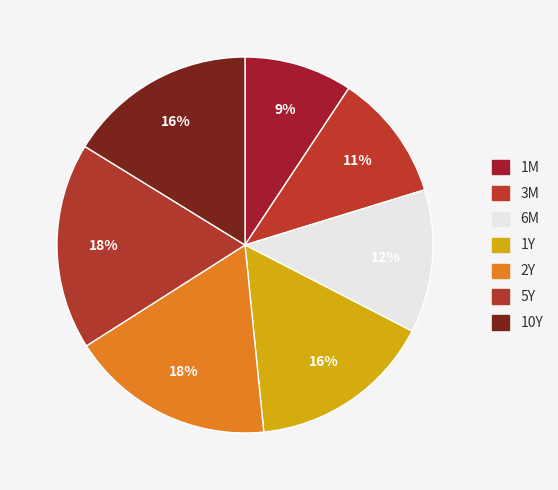

Is there a majority slice in this chart?

No